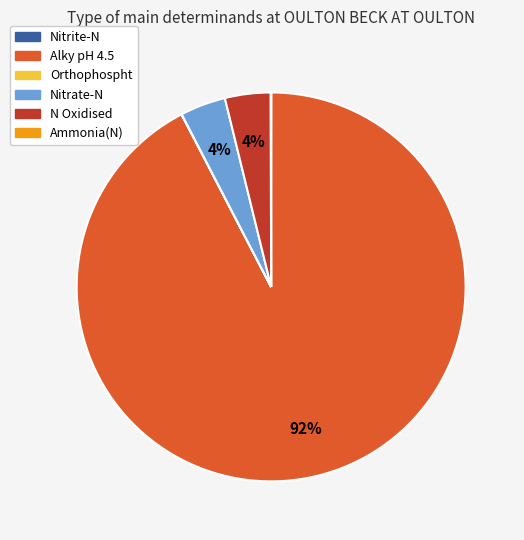

To the nearest percent, what is the average slice percentage?

17%